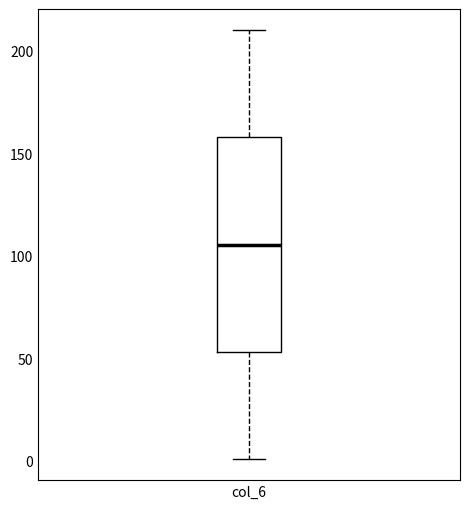

Where does the median line of the box for col_6 sit on the y-axis? The values are not printed on the chart, so give them approximately, as read against the axis.

105